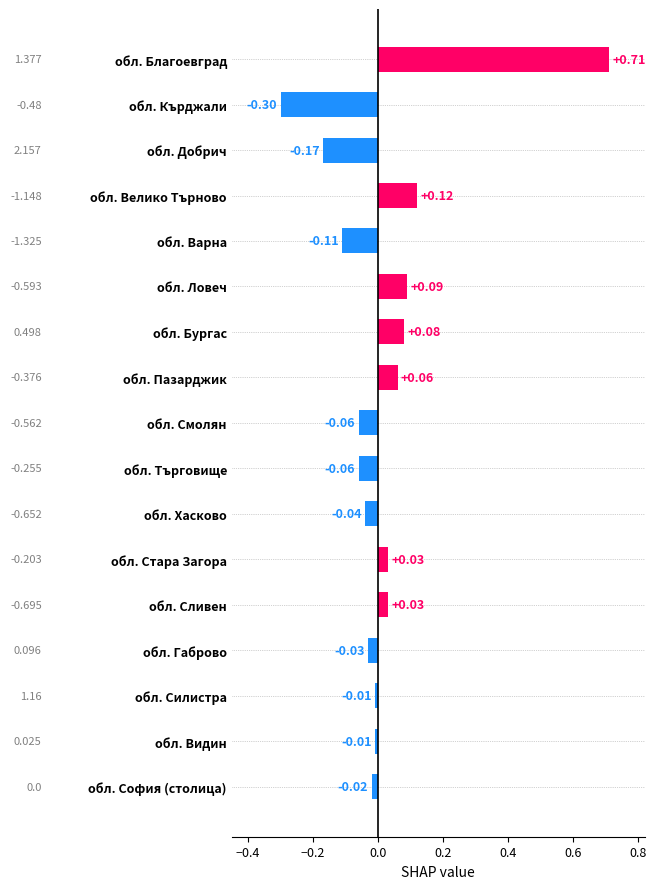

What is the sum of all values?

0.3